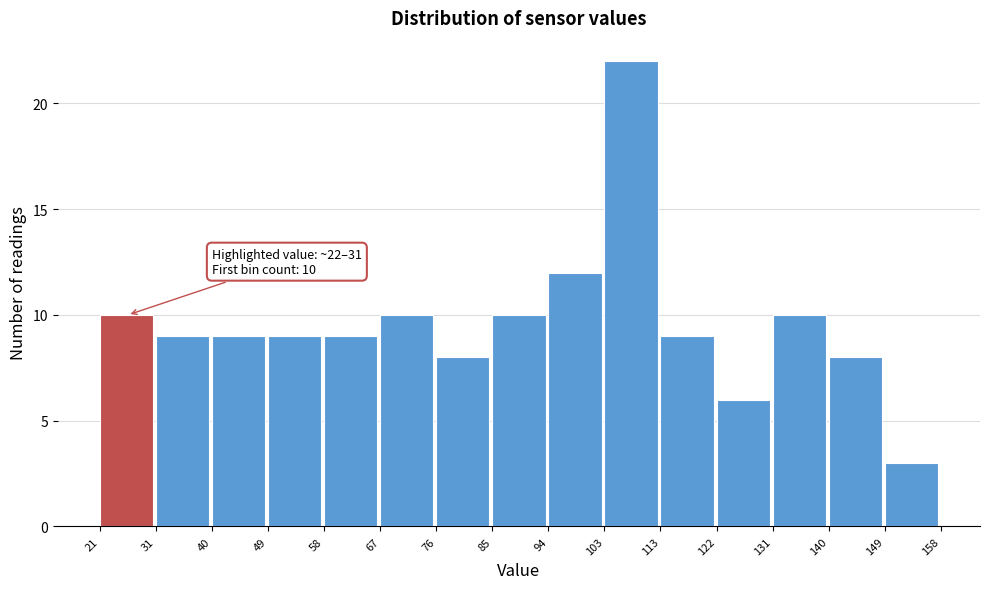

Over which range of the x-axis is the bar tallest?

103 to 113